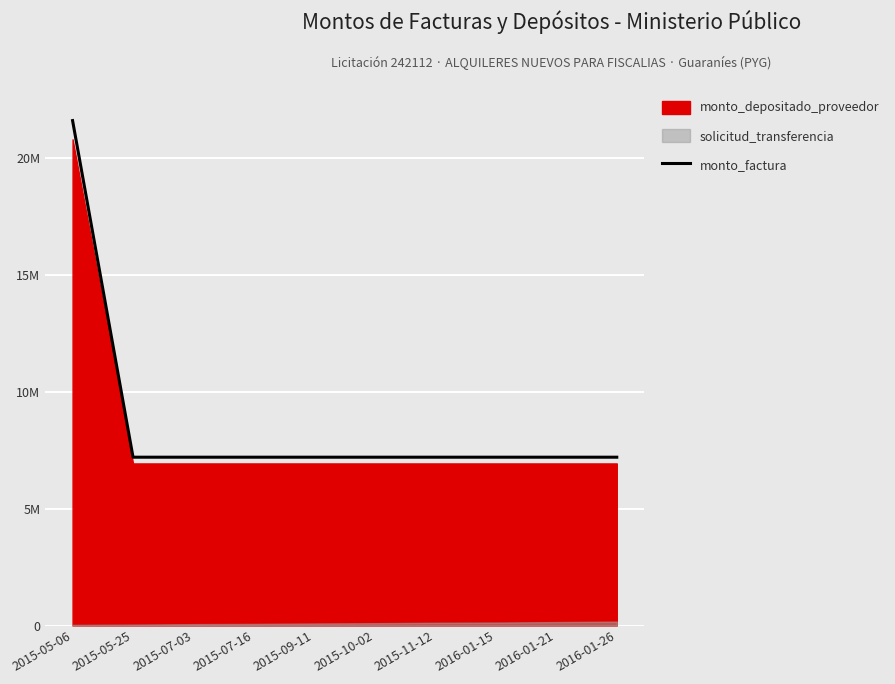

What is the average value?

8640000